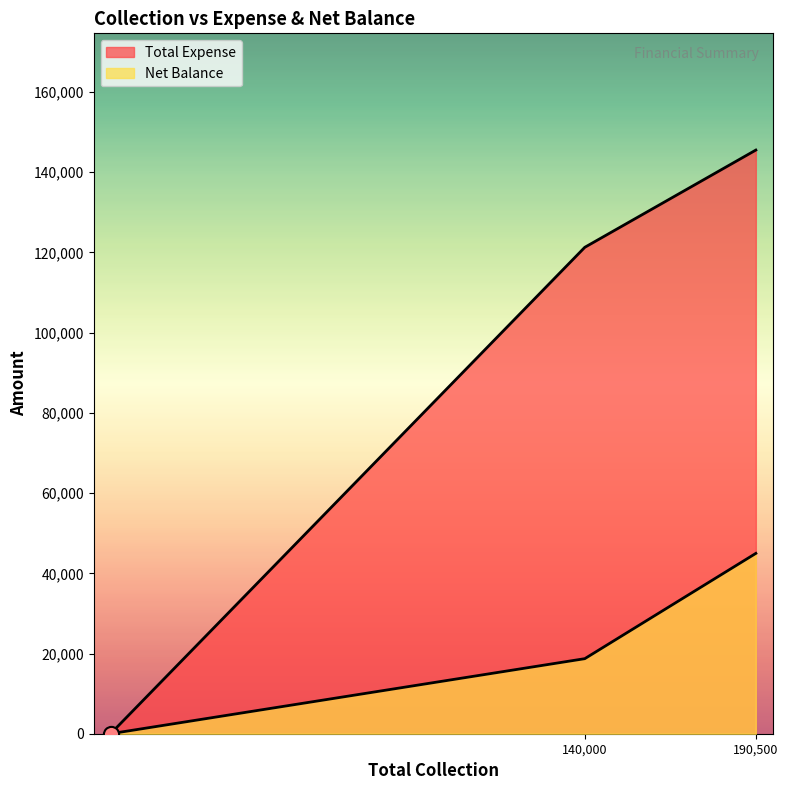

Which series has the largest total across all categories?

Total Expense